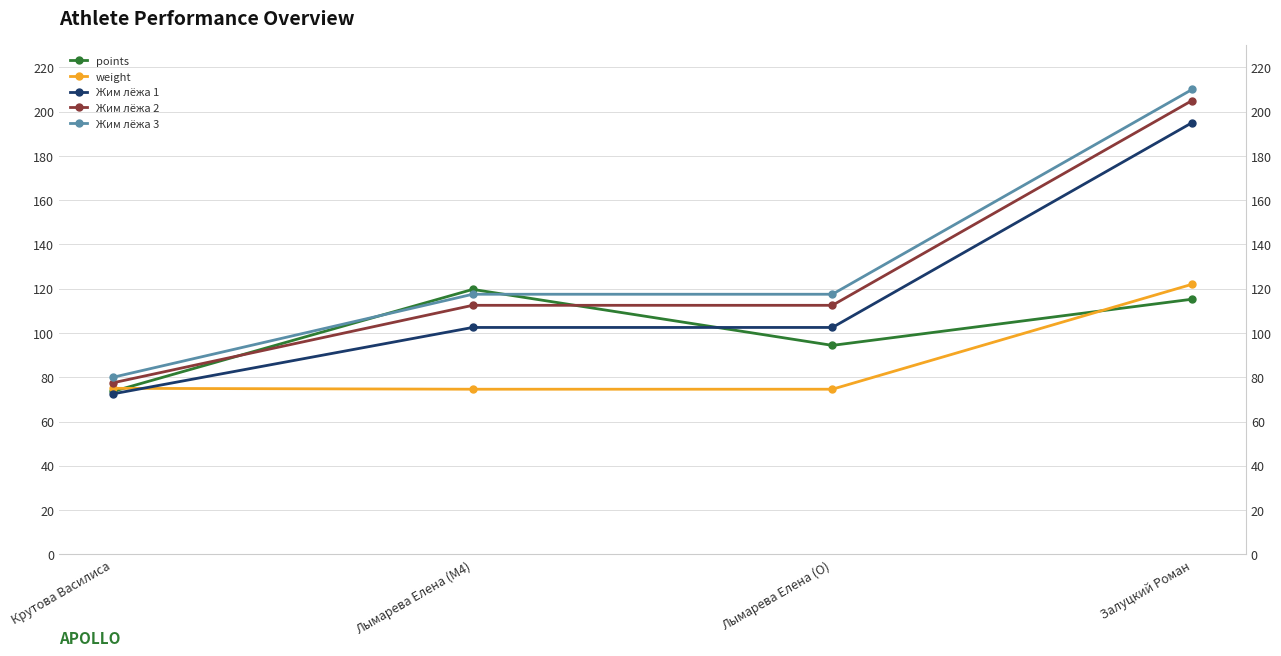

At which category is the sum across all series the highest?

Залуцкий Роман